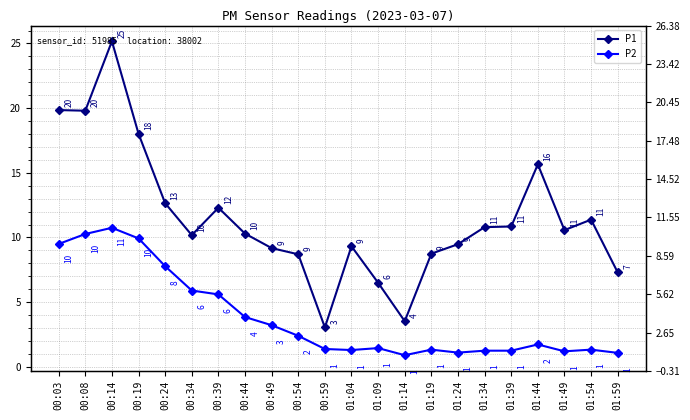

At which label is P1 closest to 14?

00:24